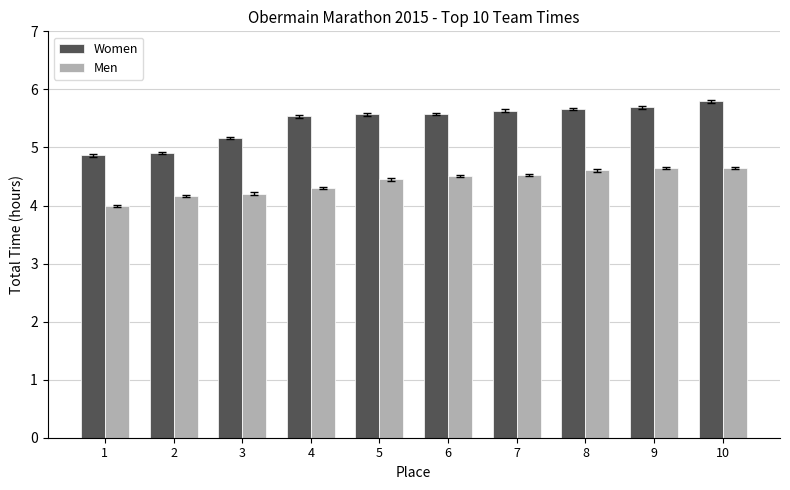

At 2, list the series in order from largest to smallest.

Women, Men